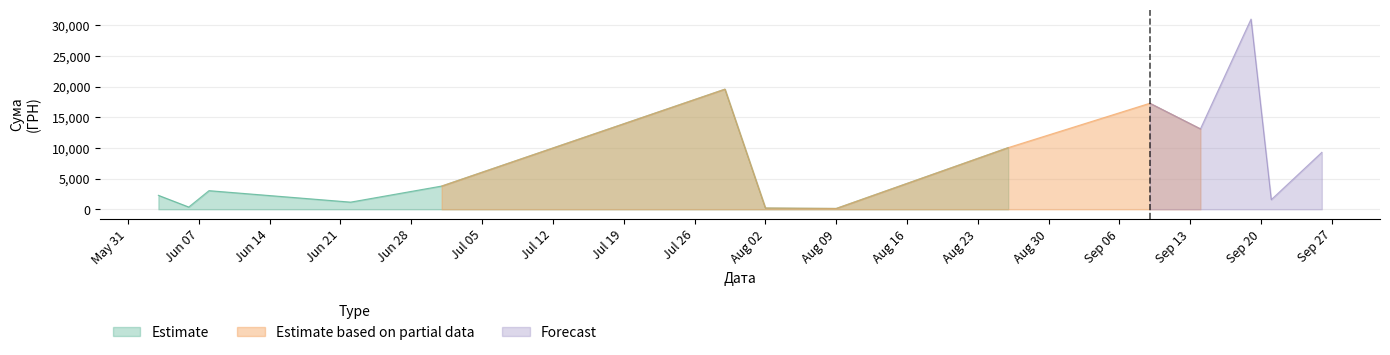

What is the highest value of the Estimate series?

19575.9